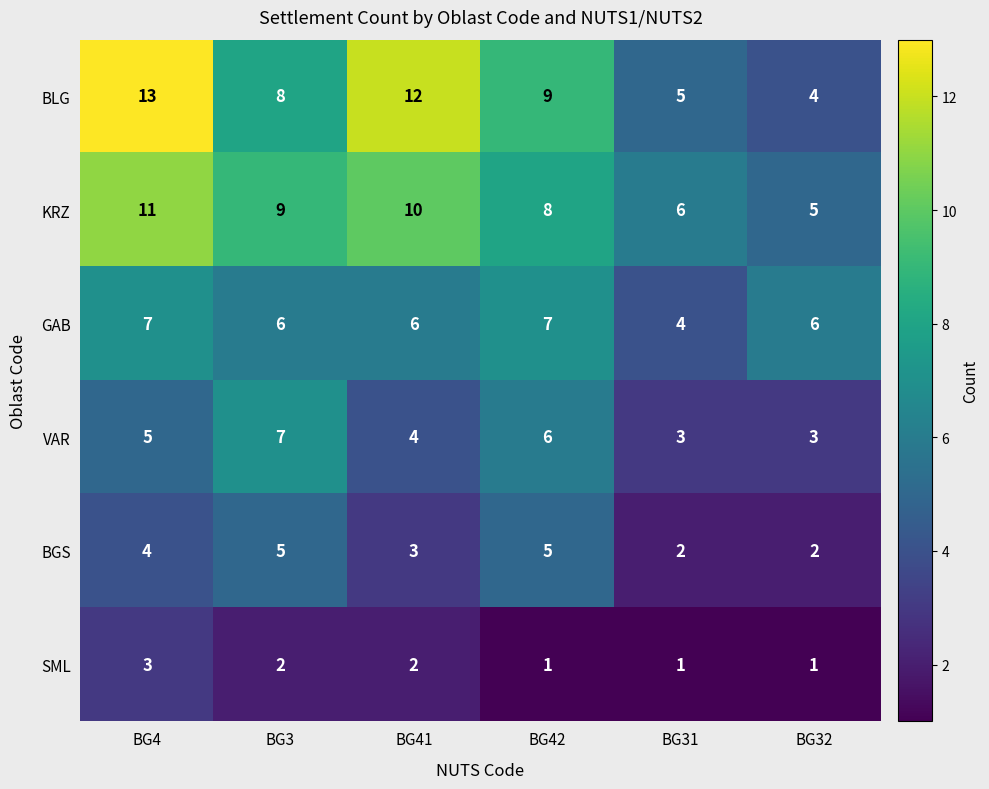

Count the BGS values in the range 2 to 5.

6